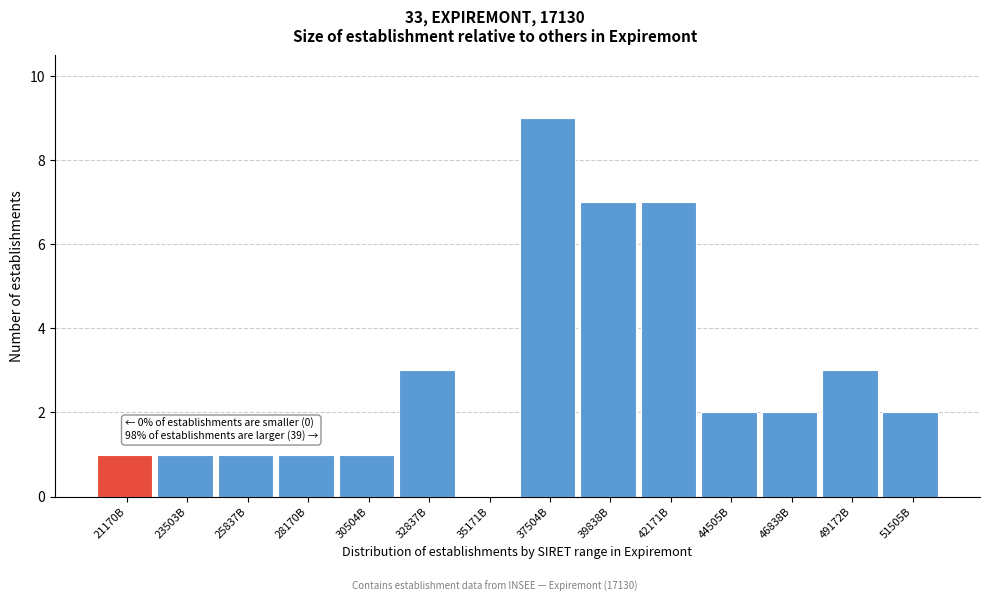

Reading left to right, list all the values displayed in this chart.

21170B=1	23503B=1	25837B=1	28170B=1	30504B=1	32837B=3	35171B=0	37504B=9	39838B=7	42171B=7	44505B=2	46838B=2	49172B=3	51505B=2